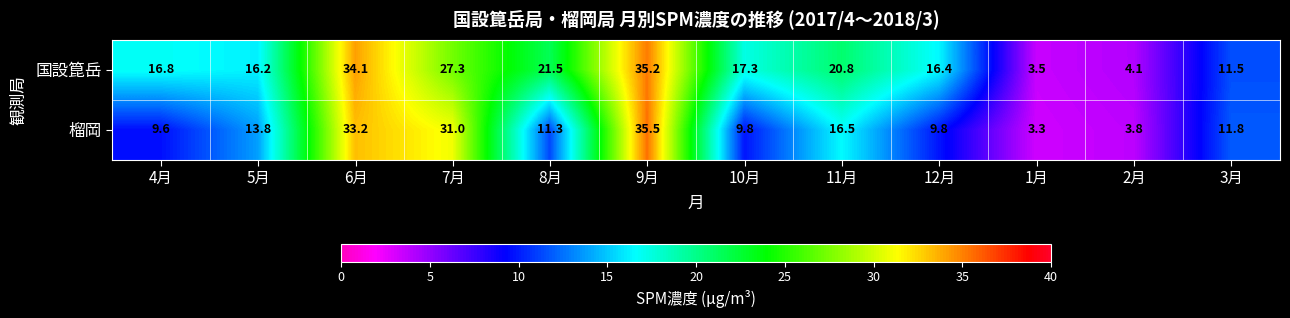

How many data points in 榴岡 are above 11?

7